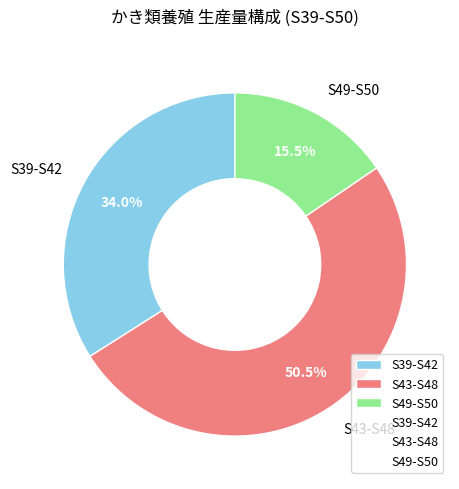

What is the largest slice in the pie chart?

S43-S48